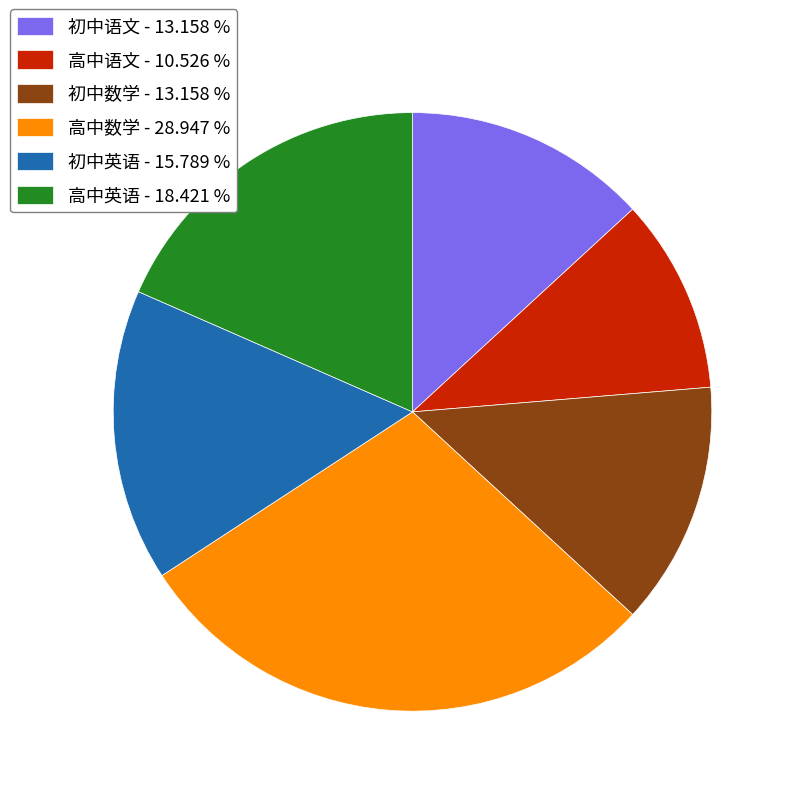

Which slice is the smallest?

高中语文